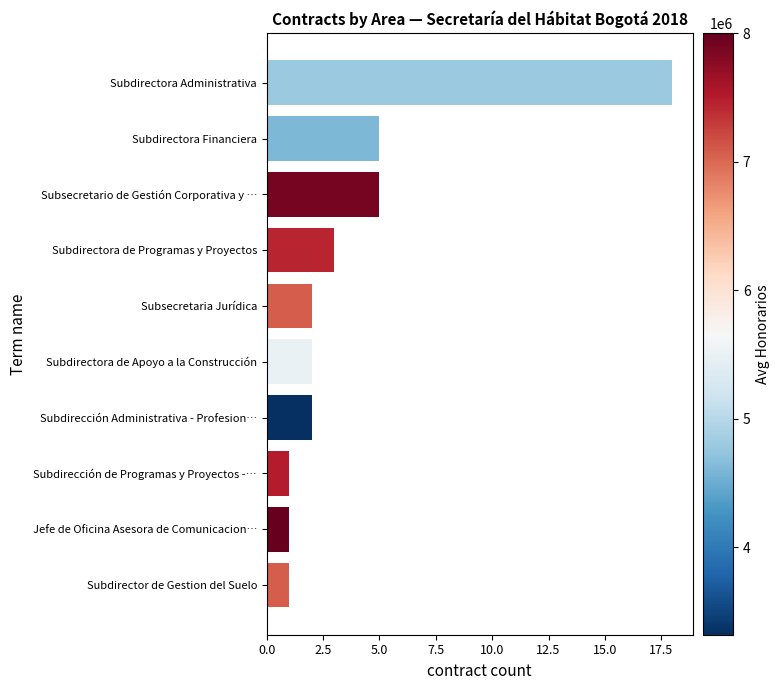

How many distinct data groups are displayed?

1